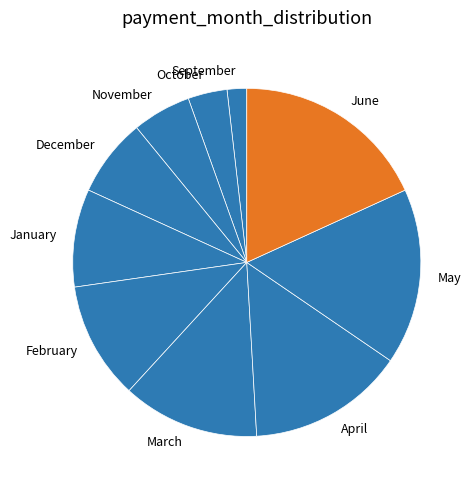

Which category has the smallest portion of the pie?

September